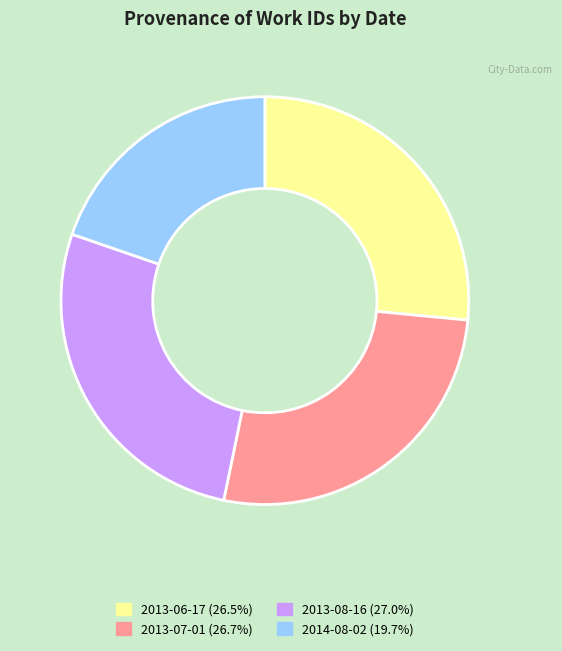

Approximately how many times larger is the value at 2013-06-17 (26.5%) compared to 2013-08-16 (27.0%)?

1.0